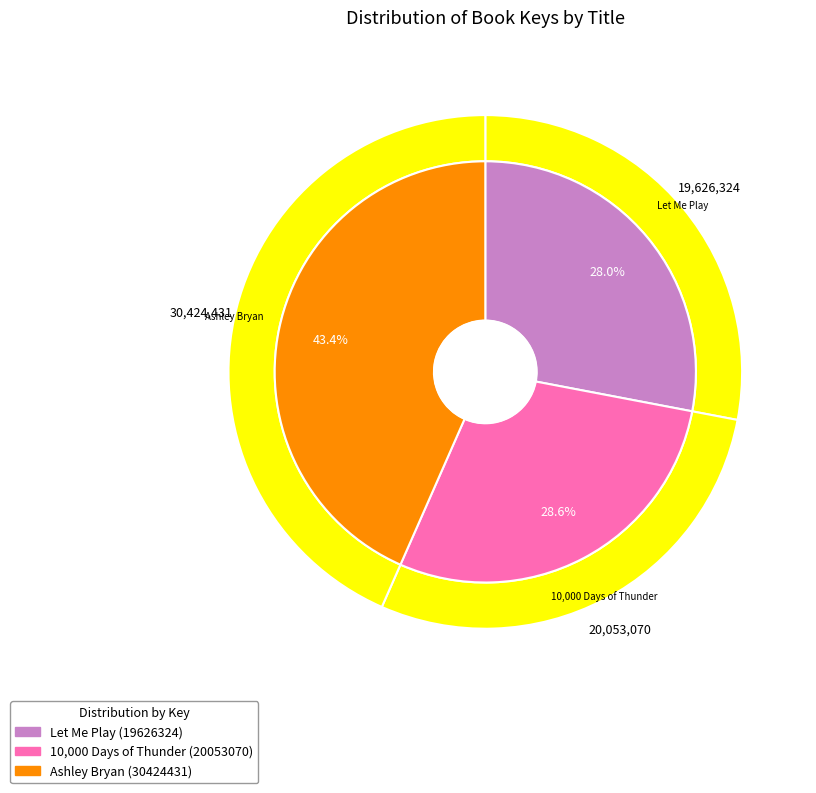

What percentage is the Ashley Bryan (30424431) slice, to the nearest percent?

43%